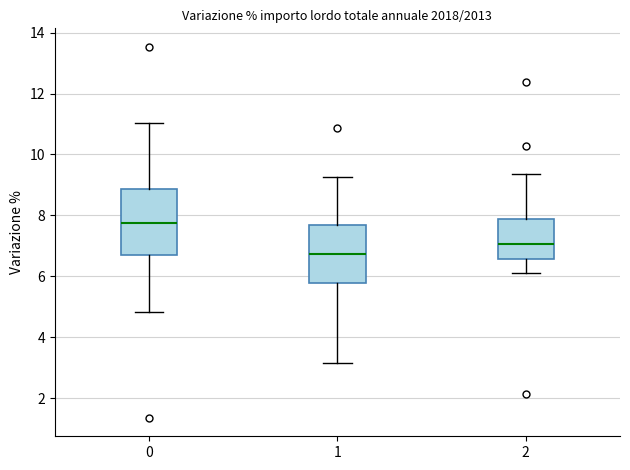

Reading left to right, read every box against the y-axis: the position of its median line, the range the box covers, and the ends of its whiskers. The values are not printed on the chart, so give them approximately, as read against the axis.

0: median 7.8, box 6.6 to 8.8, whiskers 4.8 to 11.0
1: median 6.8, box 5.8 to 7.6, whiskers 3.2 to 9.2
2: median 7.0, box 6.6 to 7.8, whiskers 6.0 to 9.4